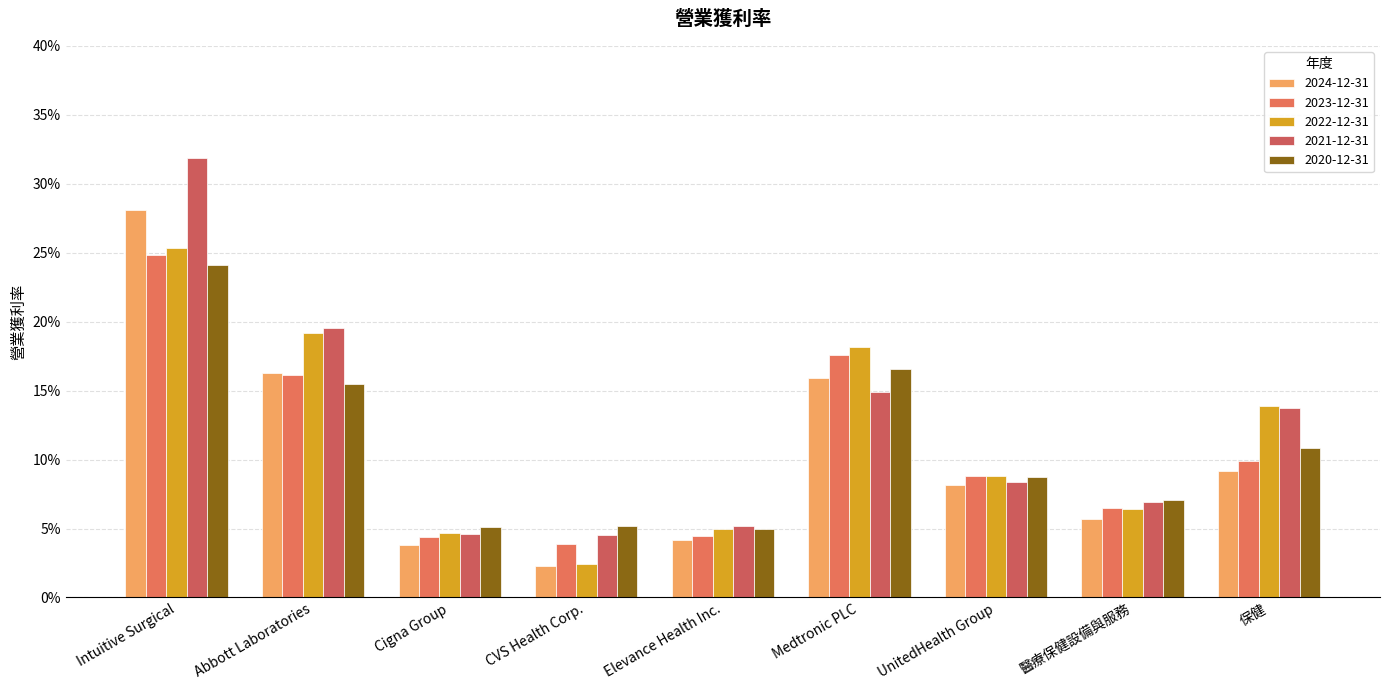

What is the value of the 2022-12-31 bar at the 8th from the left?

0.1